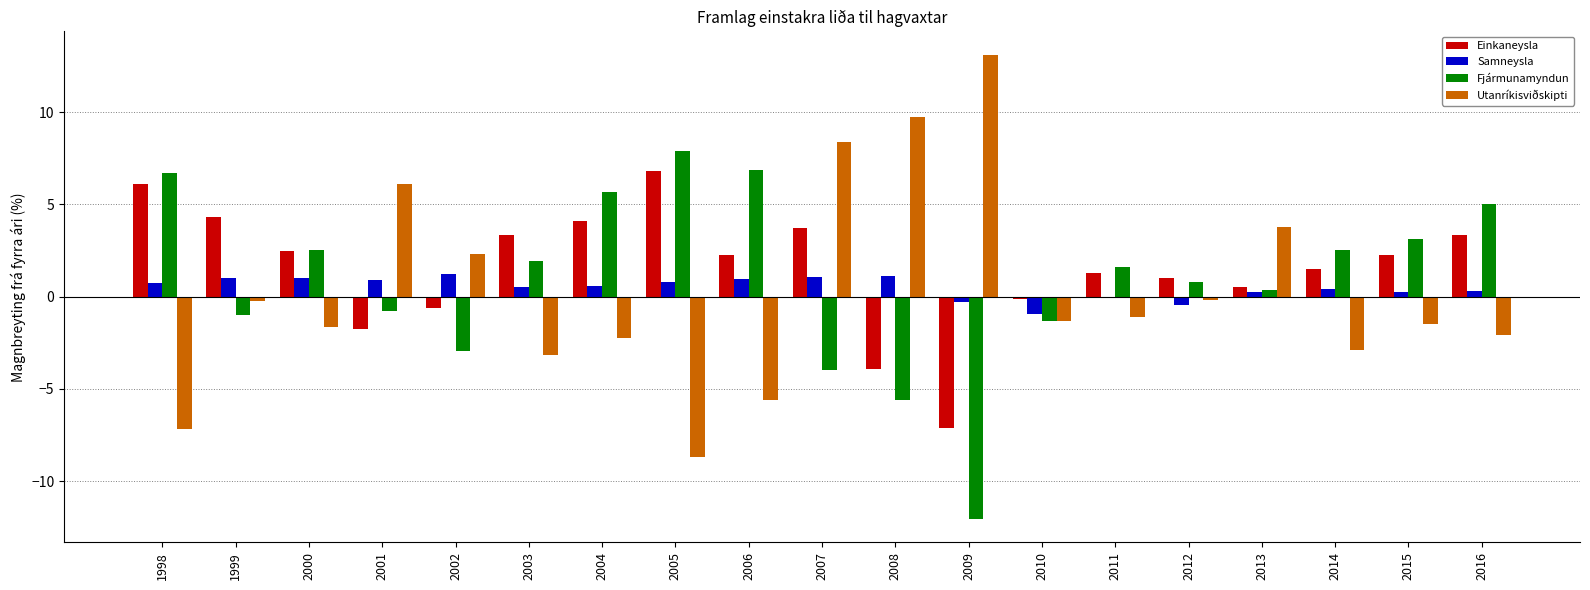

What is the highest value of the Utanríkisviðskipti series?

13.1